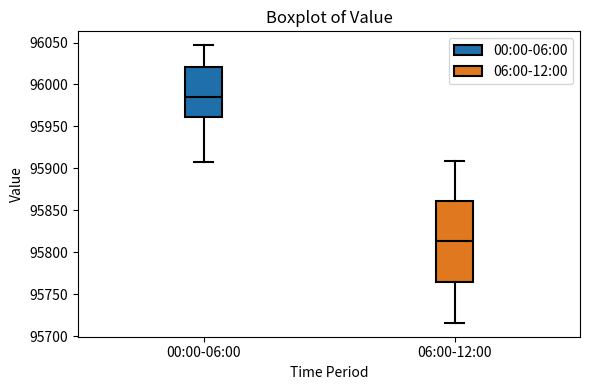

Which box's median line is the lowest?

06:00-12:00